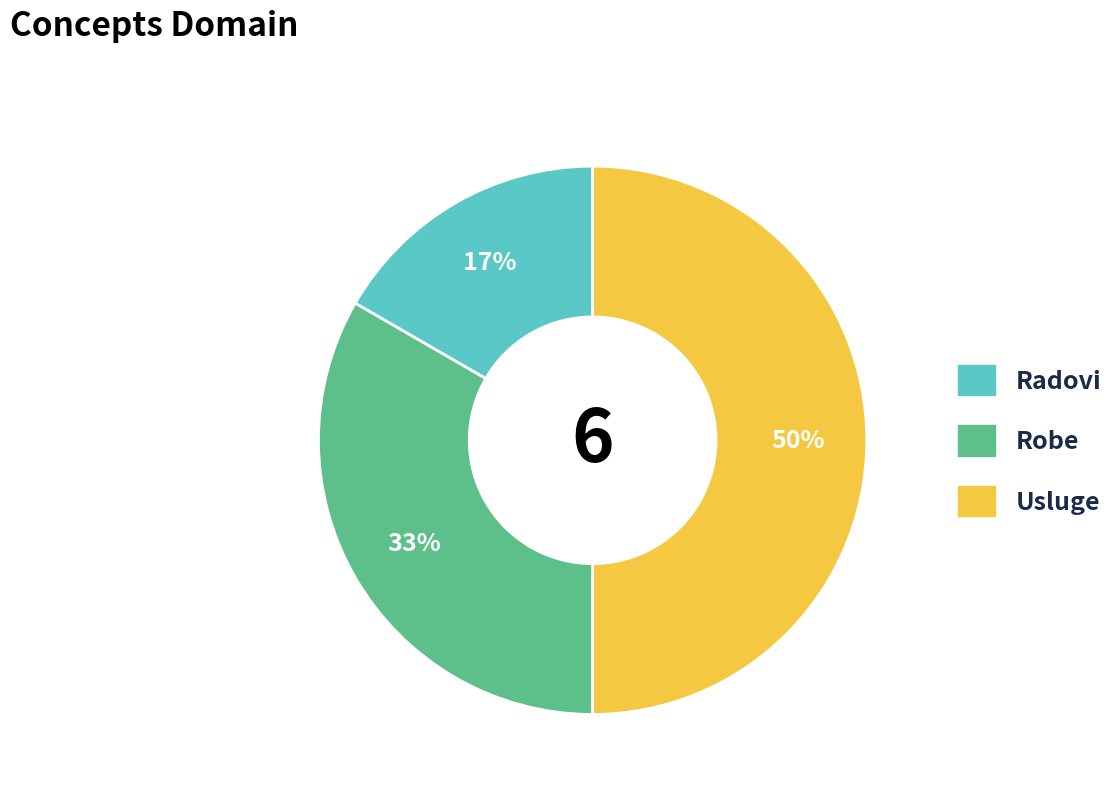

Rank the categories by value from highest to lowest.

Usluge, Robe, Radovi